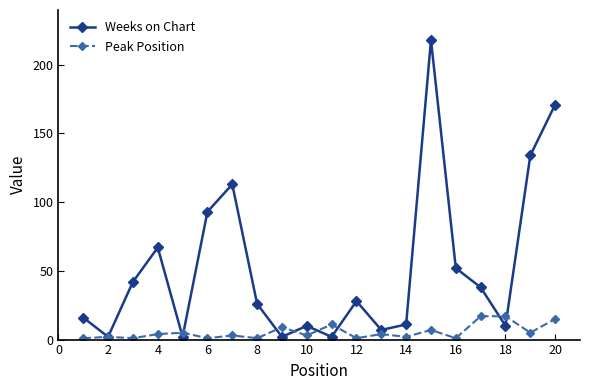

Which series has the largest total across all categories?

Weeks on Chart